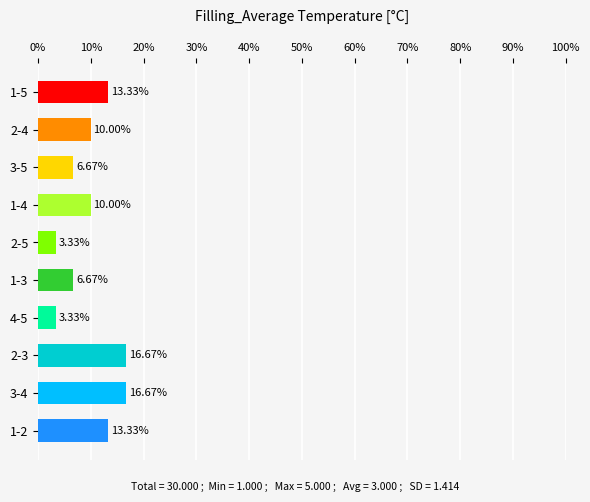

Which has a higher value, 4-5 or 1-2?

1-2